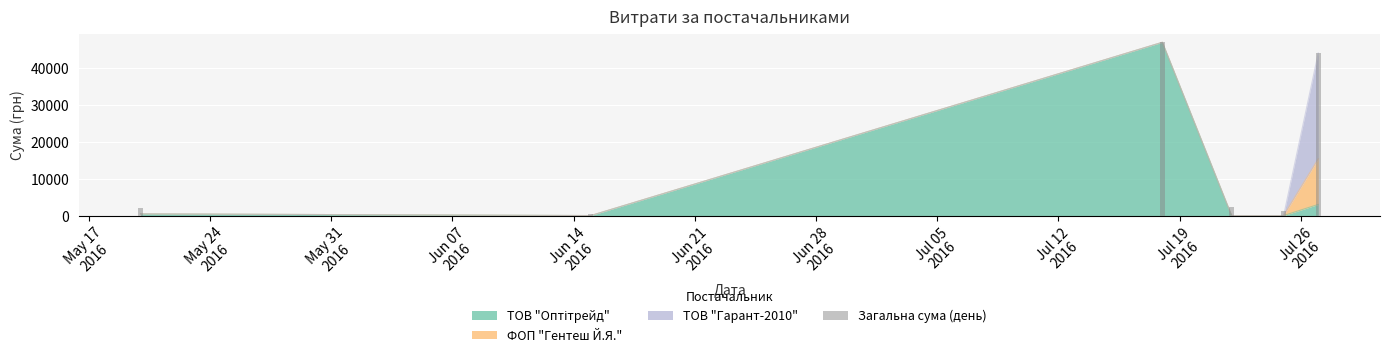

Are the bars horizontal?

No